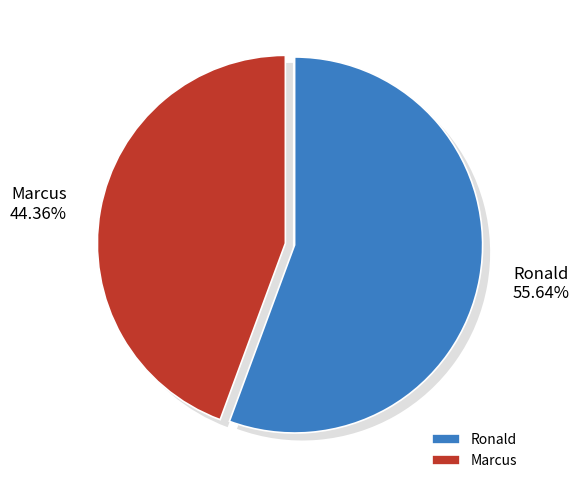

To the nearest percent, what is the average slice percentage?

50%